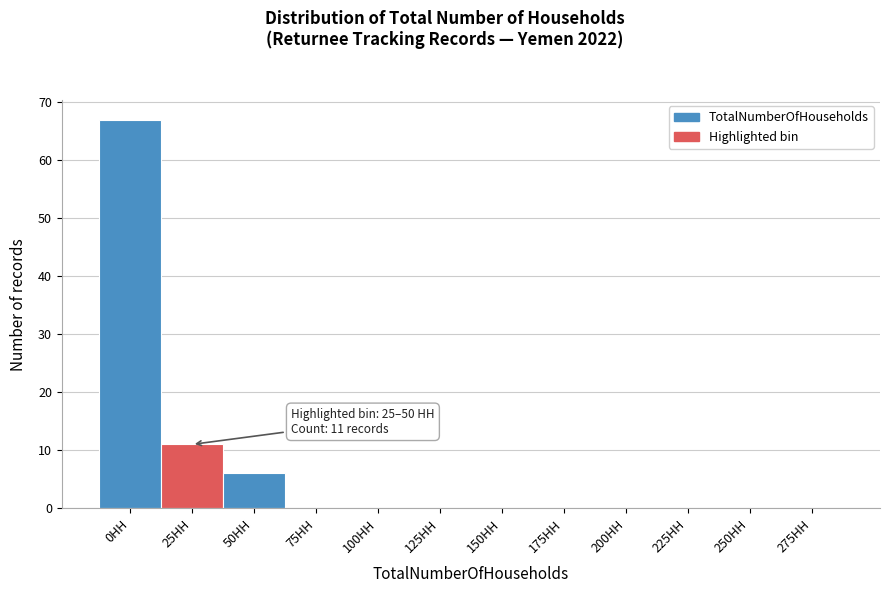

Reading left to right, what are all the values shown in this chart?

0HH=67	25HH=11	50HH=6	75HH=0	100HH=0	125HH=0	150HH=0	175HH=0	200HH=0	225HH=0	250HH=0	275HH=0